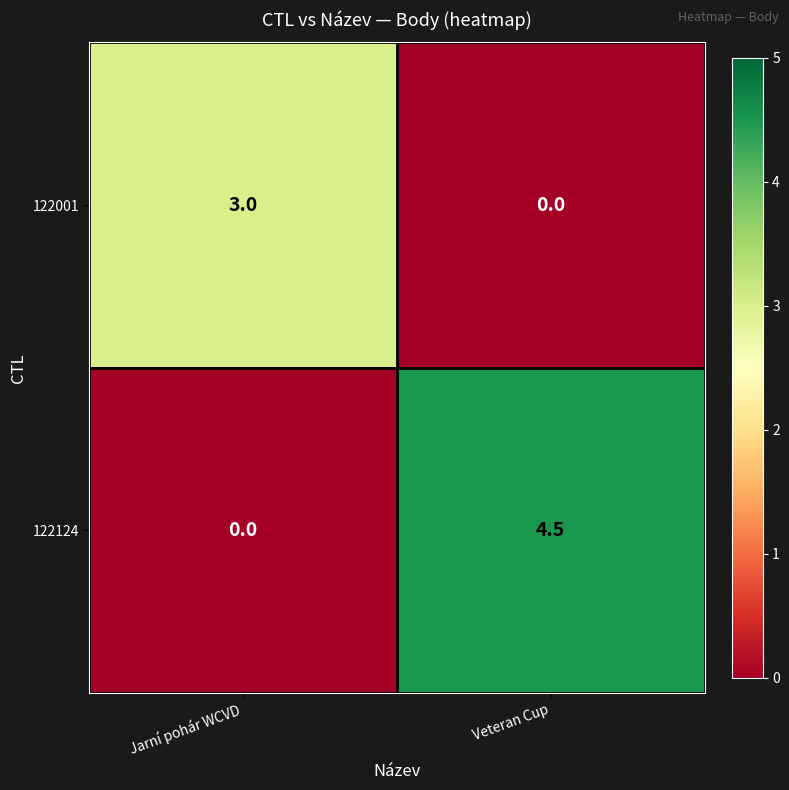

At Veteran Cup, list the series in order from smallest to largest.

122001, 122124